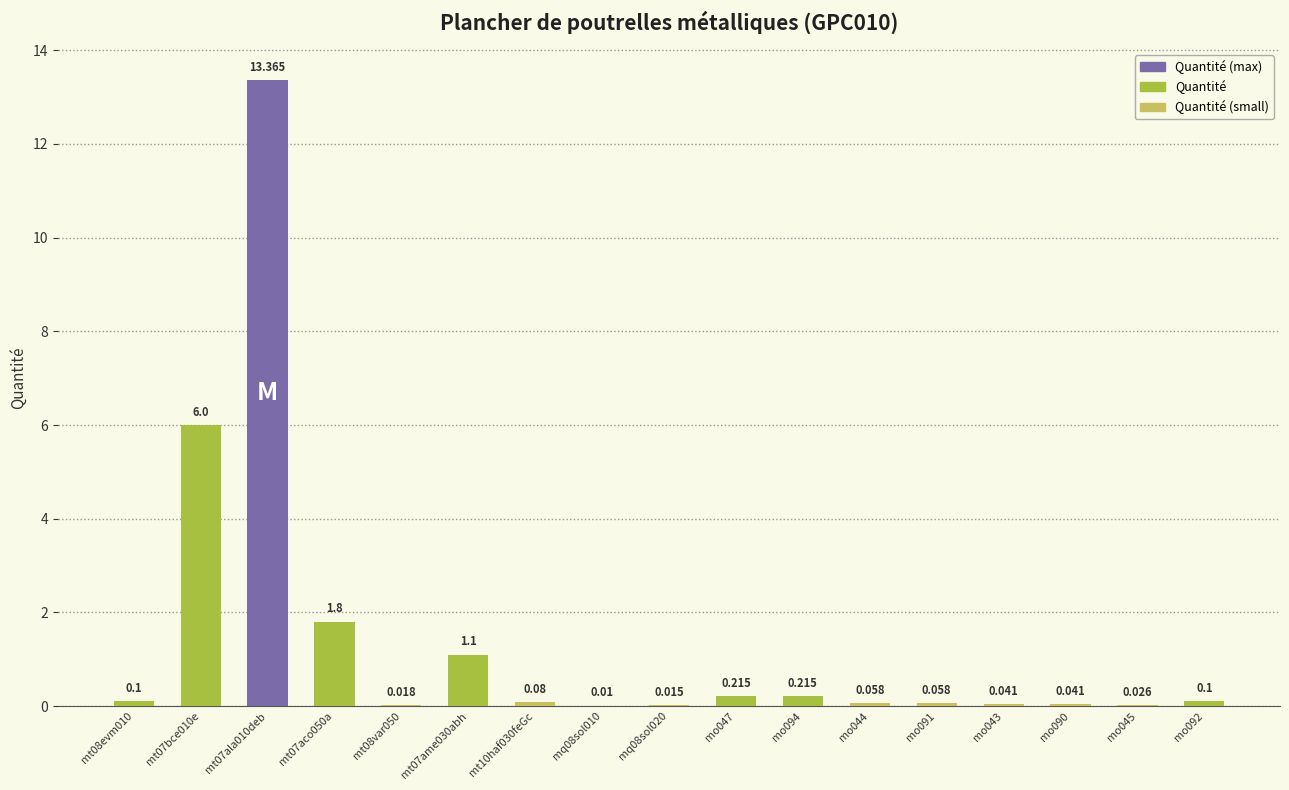

Count the number of data series in this chart.

1